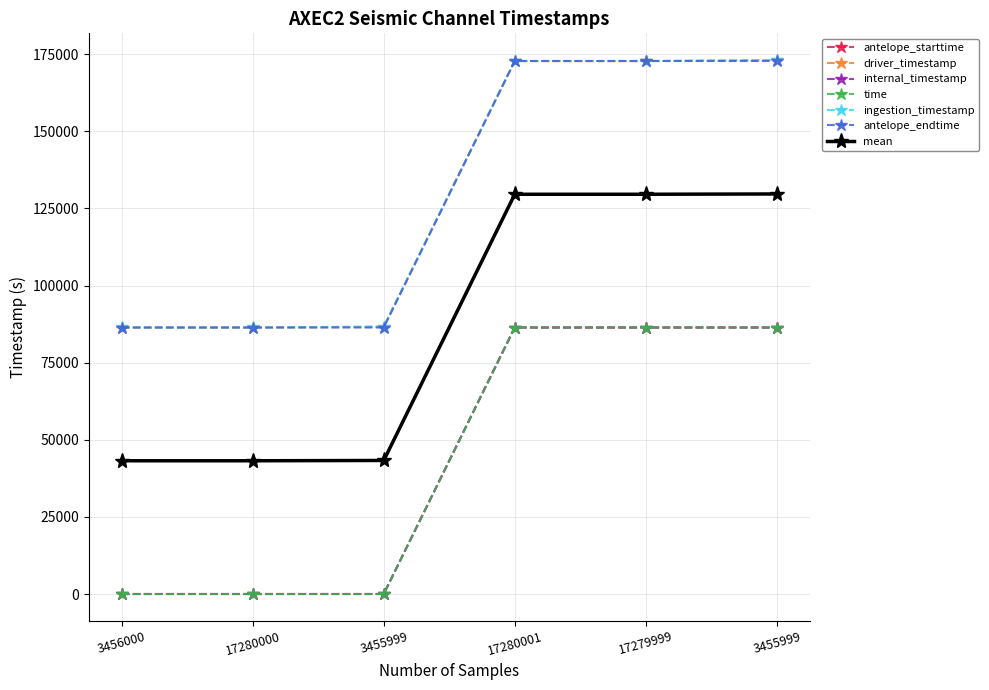

True or false: driver_timestamp and antelope_starttime intersect in this chart.

False